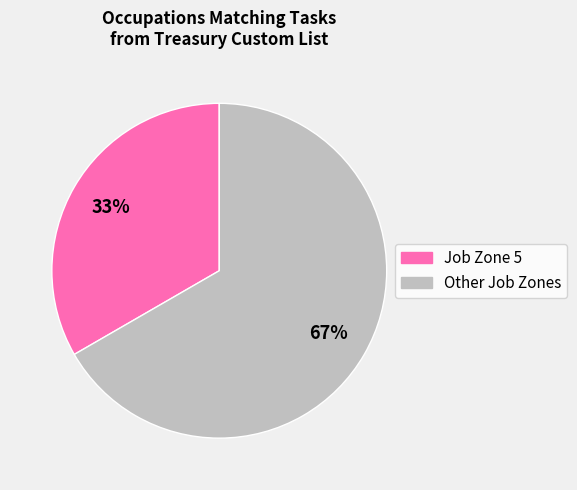

Does any single category account for the majority?

Yes